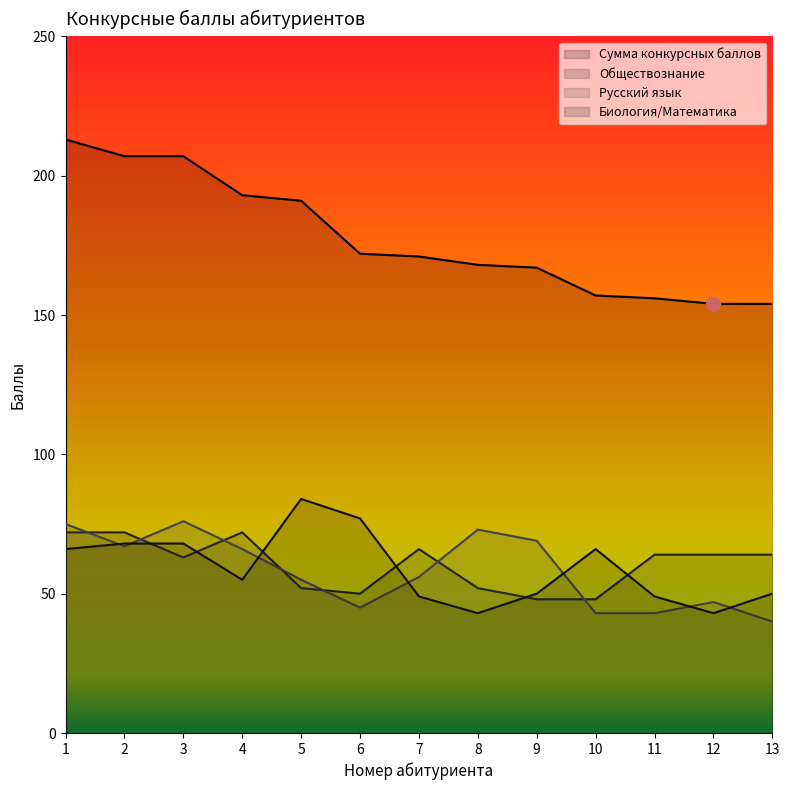

What is the total value across all series at 2?

414